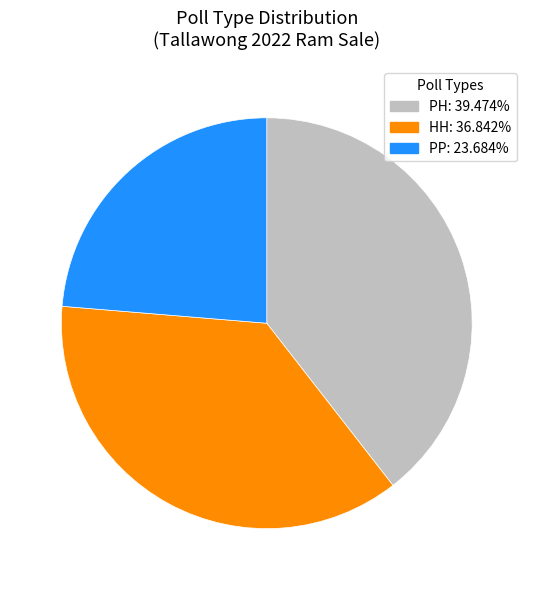

Count the number of slices in the pie.

3